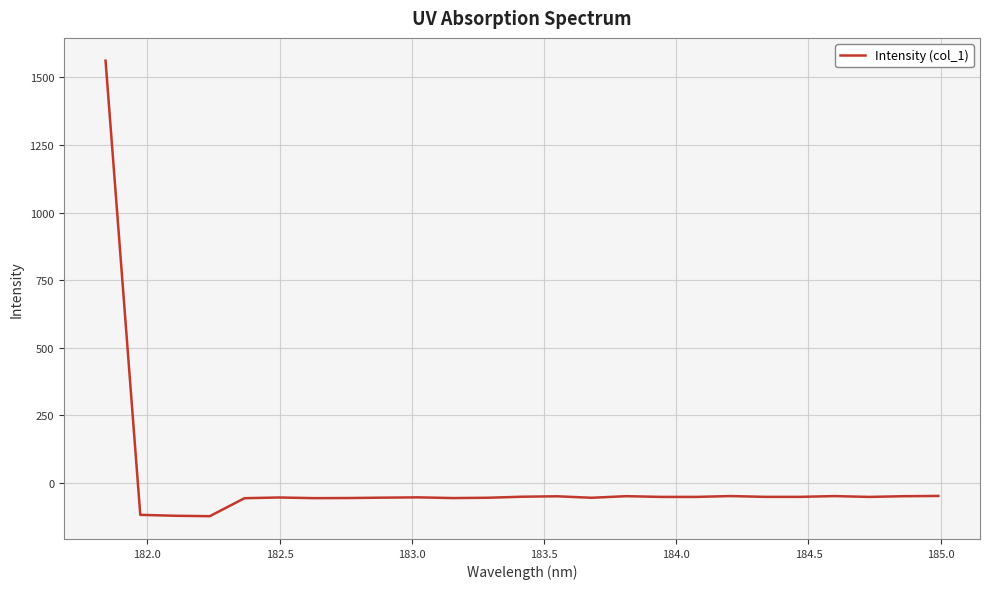

What is the maximum value shown in the chart?

1561.3